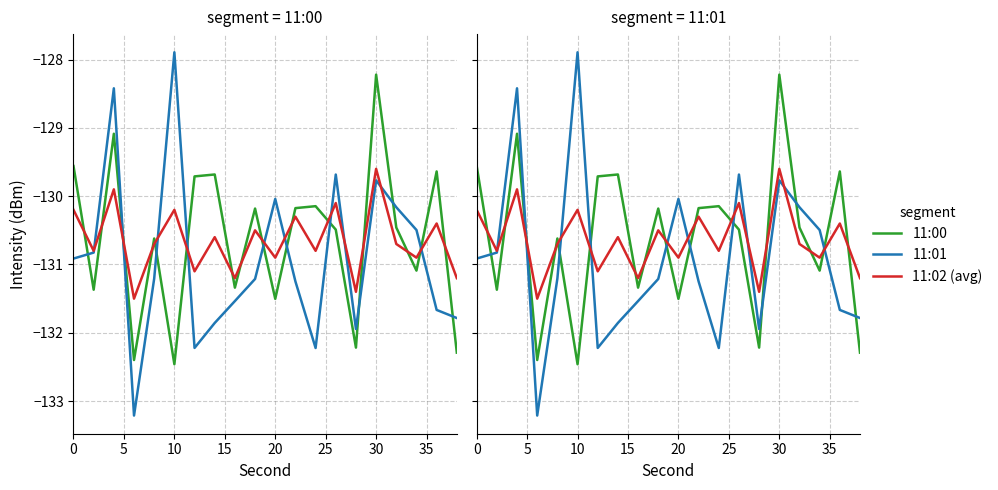

Is the value of 11:01 at 15 greater than the value of 11:00 at 17?

No